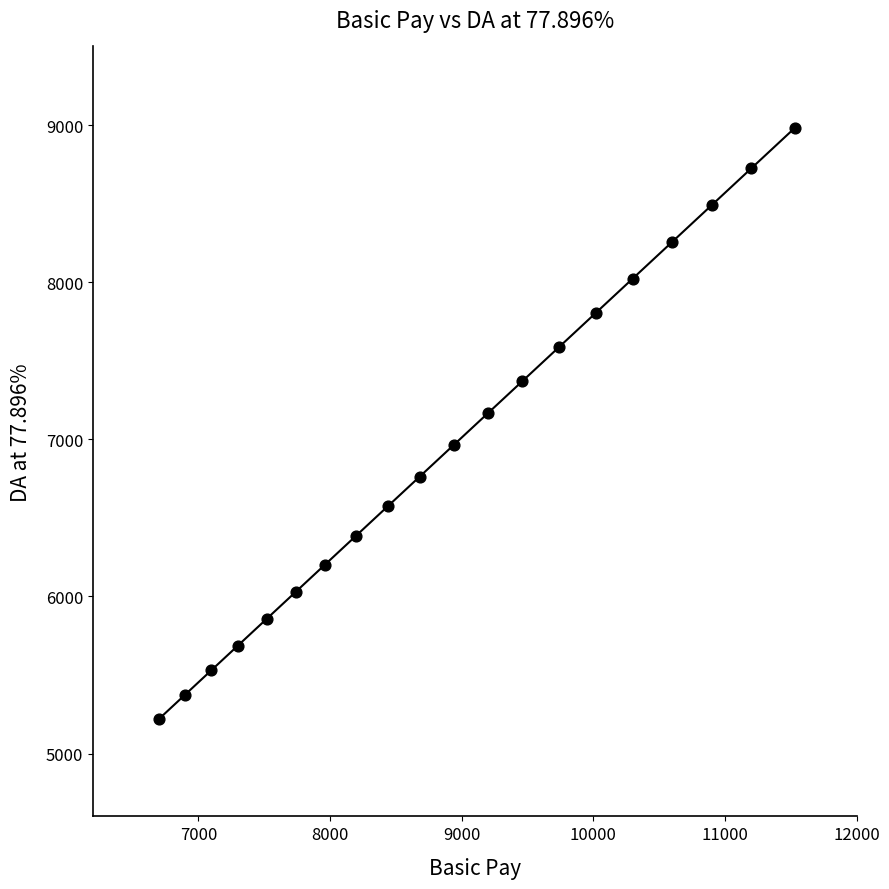

What Y value in the scatter plot is closest to 7100?

7166